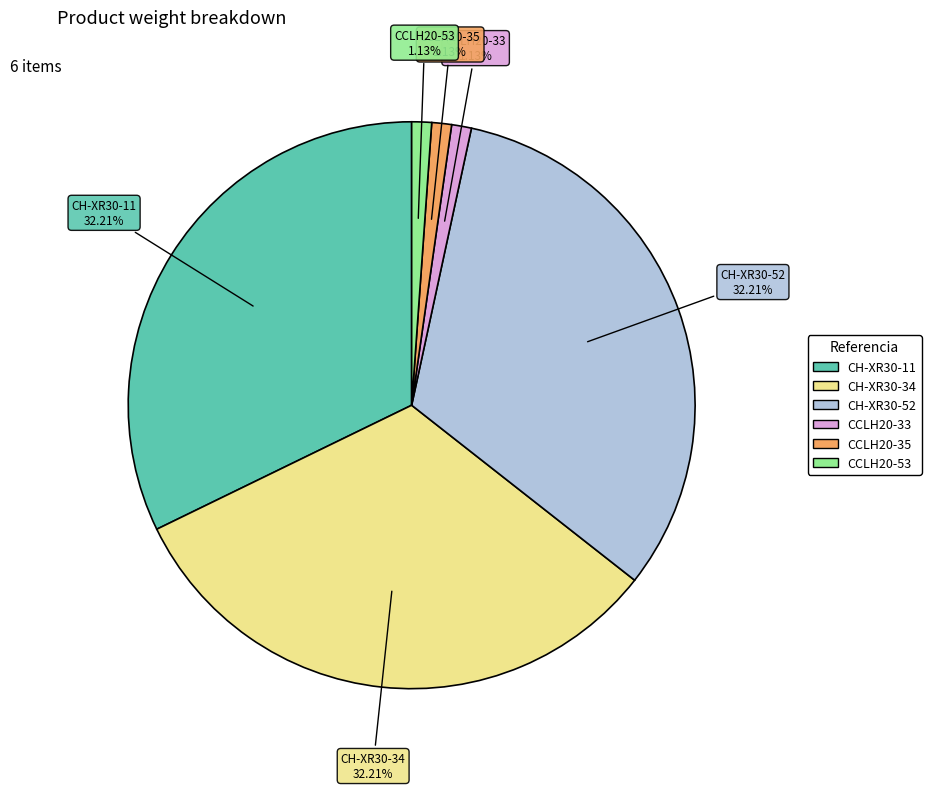

What percentage is NOT represented by CH-XR30-52?

67.8%